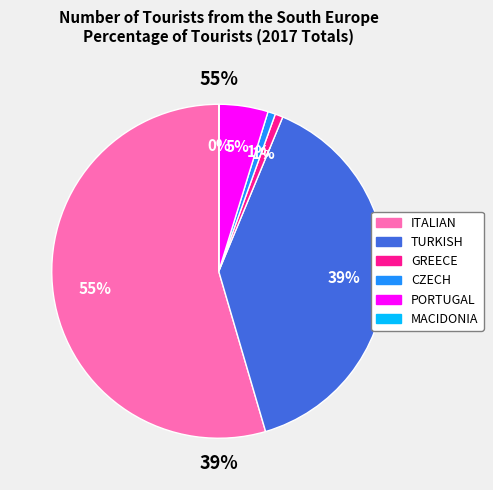

The ITALIAN slice represents 55% of the pie. True or false?

True